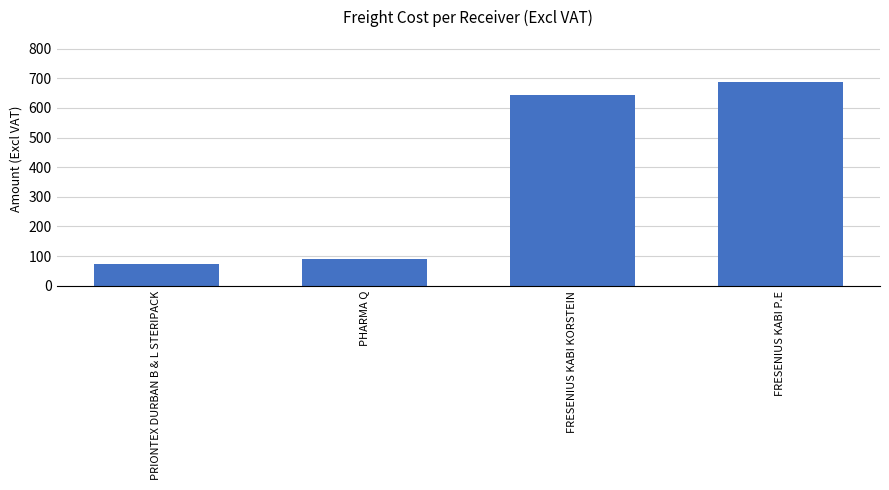

Which has a higher value, PRIONTEX DURBAN B & L STERIPACK or FRESENIUS KABI KORSTEIN?

FRESENIUS KABI KORSTEIN